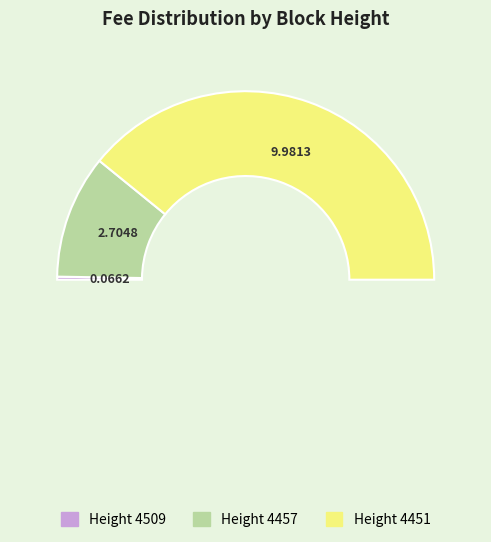

To the nearest percent, what is the difference between the largest and smallest slice percentages?

78%